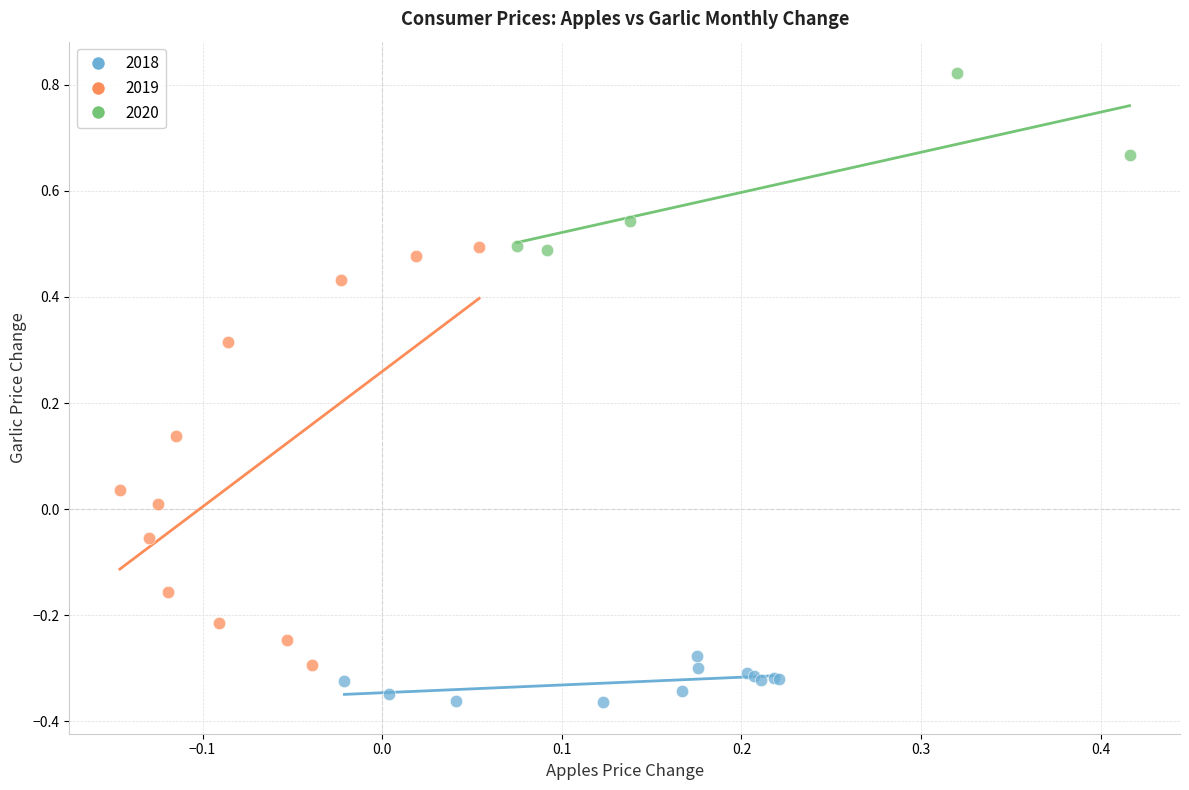

What are all the series names shown in the legend?

2018, 2019, 2020